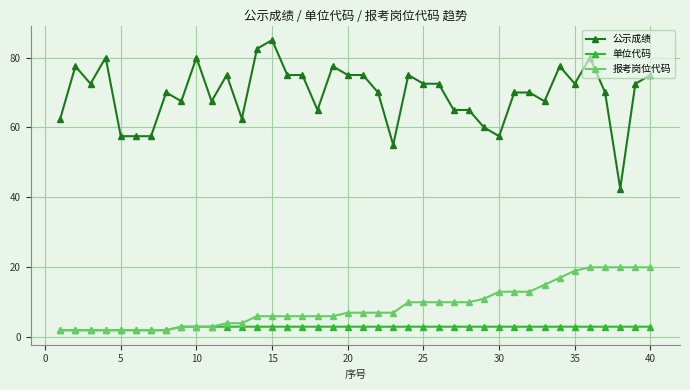

Which series has the largest total across all categories?

公示成绩